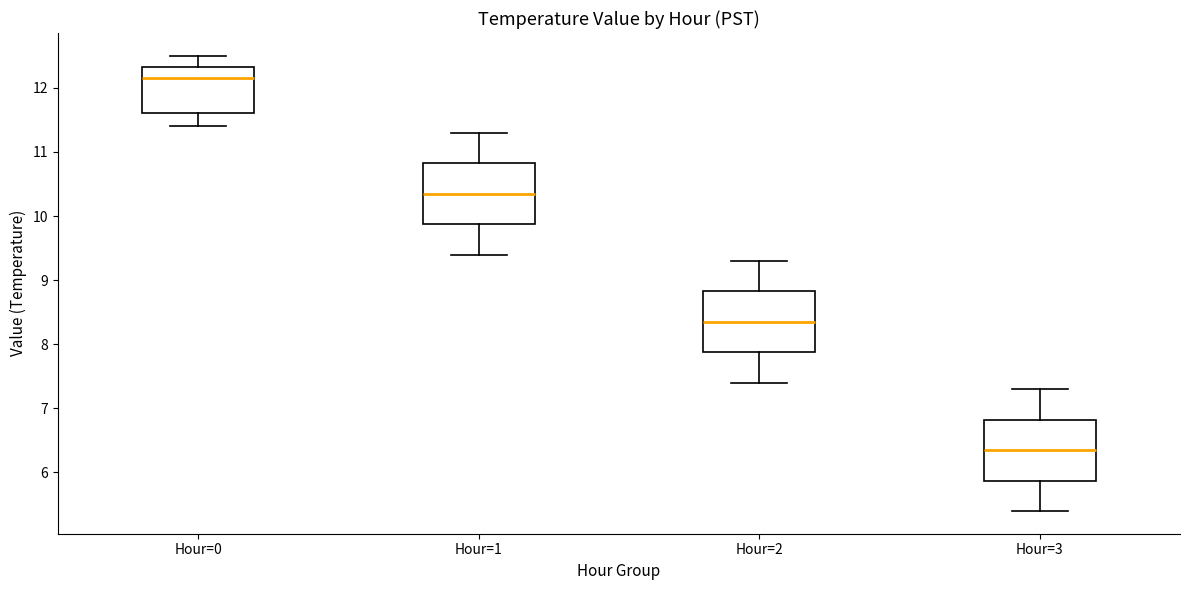

Reading left to right, transcribe this box plot: for each box, give where its median line is, the range the box spans, and where its two whiskers end, as read against the y-axis. The values are not printed on the chart, so give them approximately, as read against the axis.

Hour=0: median 12.2, box 11.6 to 12.3, whiskers 11.4 to 12.5
Hour=1: median 10.4, box 9.9 to 10.8, whiskers 9.4 to 11.3
Hour=2: median 8.4, box 7.9 to 8.8, whiskers 7.4 to 9.3
Hour=3: median 6.4, box 5.9 to 6.8, whiskers 5.4 to 7.3